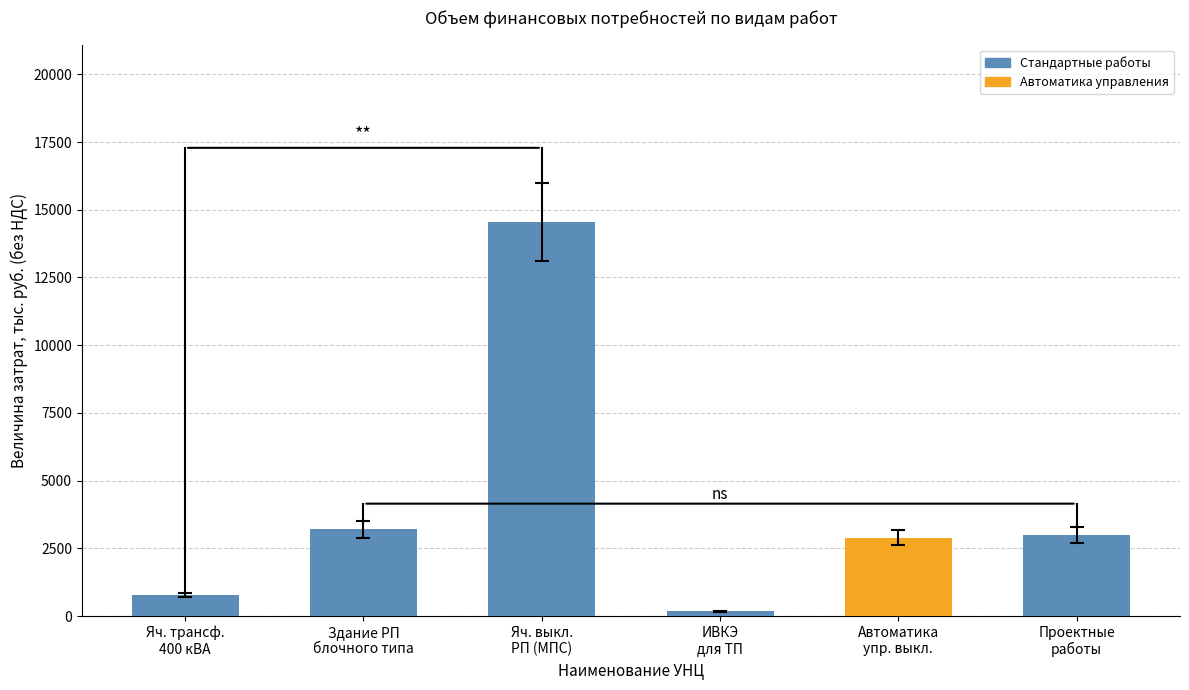

The chart shows a value of 782.1 at Яч. трансф.
400 кВА. True or false?

True